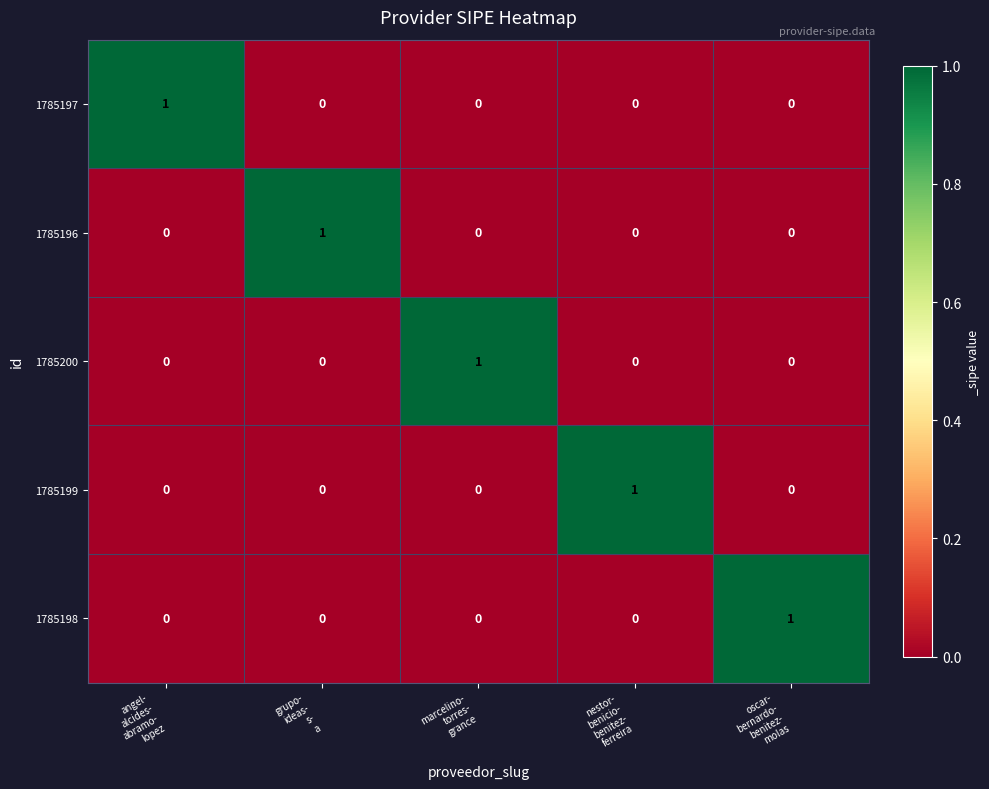

Reading left to right, list all the values displayed in this chart.

1785197: 1	0	0	0	0
1785196: 0	1	0	0	0
1785200: 0	0	1	0	0
1785199: 0	0	0	1	0
1785198: 0	0	0	0	1